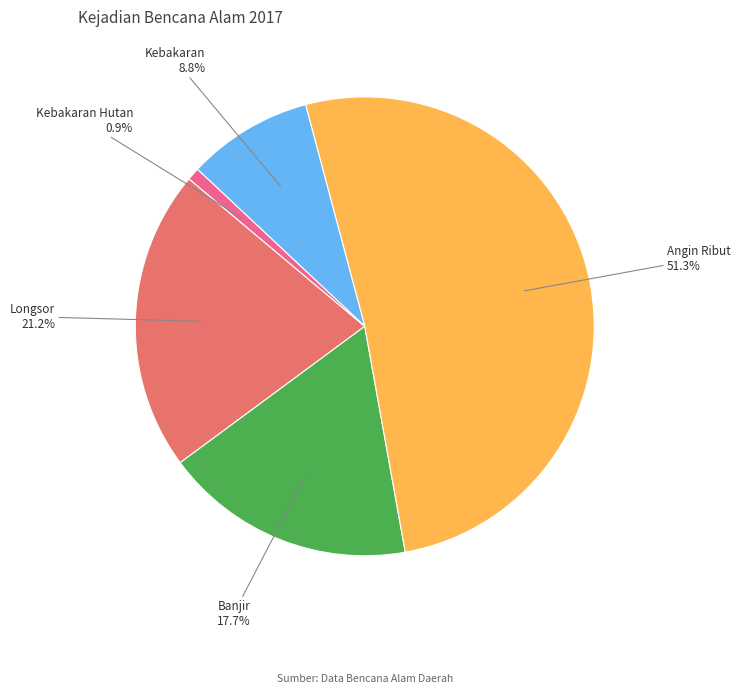

Which slice is the smallest?

Kebakaran Hutan